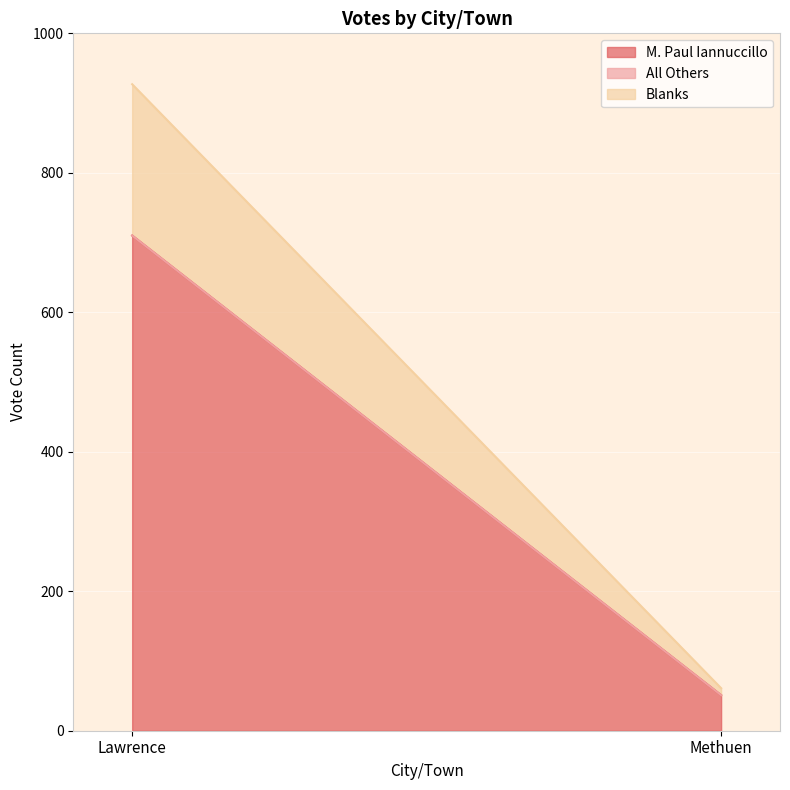

Reading left to right, list all the values displayed in this chart.

M. Paul Iannuccillo: Lawrence=710	Methuen=51
All Others: Lawrence=0	Methuen=0
Blanks: Lawrence=217	Methuen=10